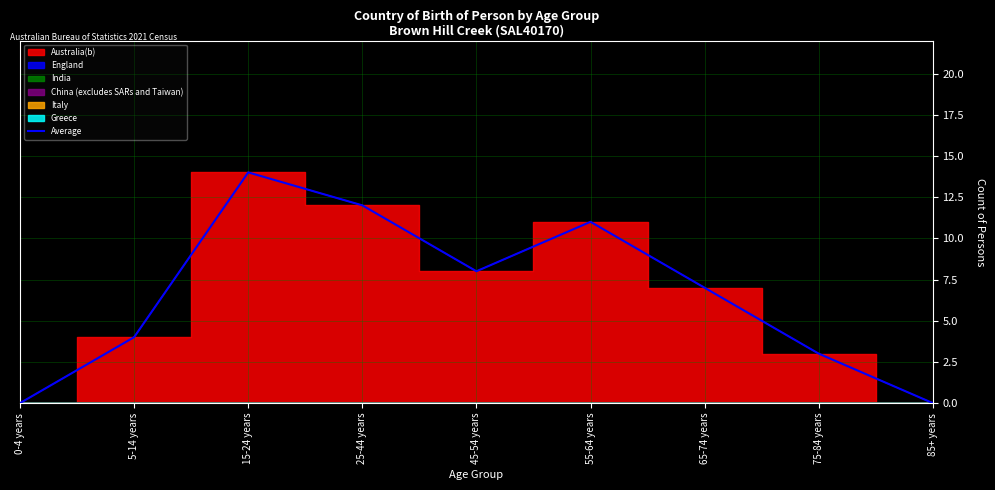

At which category does the data reach its first local peak?

15-24 years